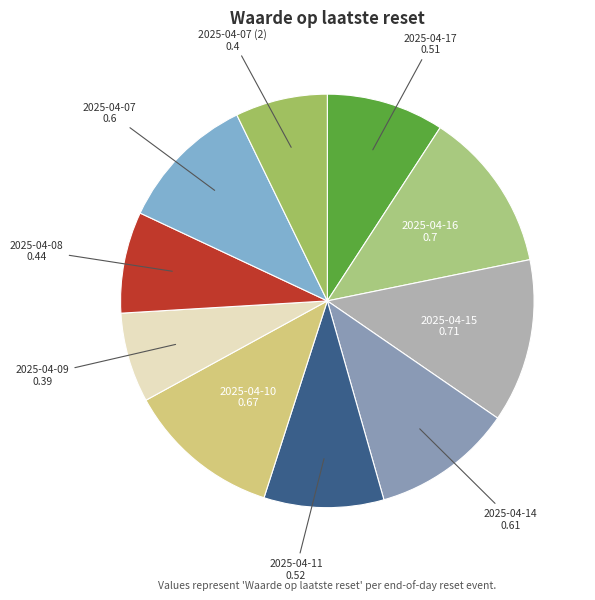

Count the number of slices in the pie.

10